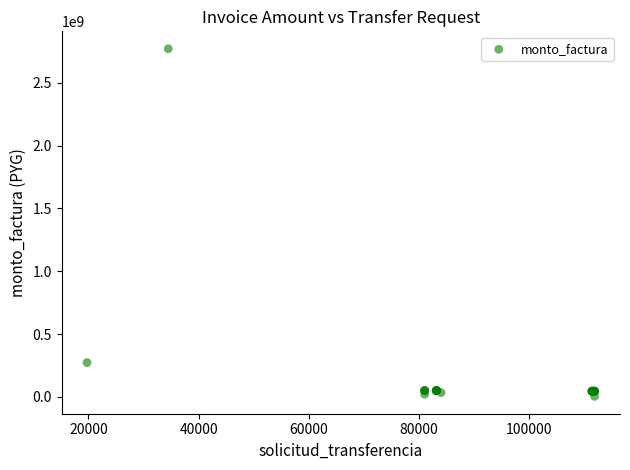

What Y value in the scatter plot is closest to 1387500000?

272404023